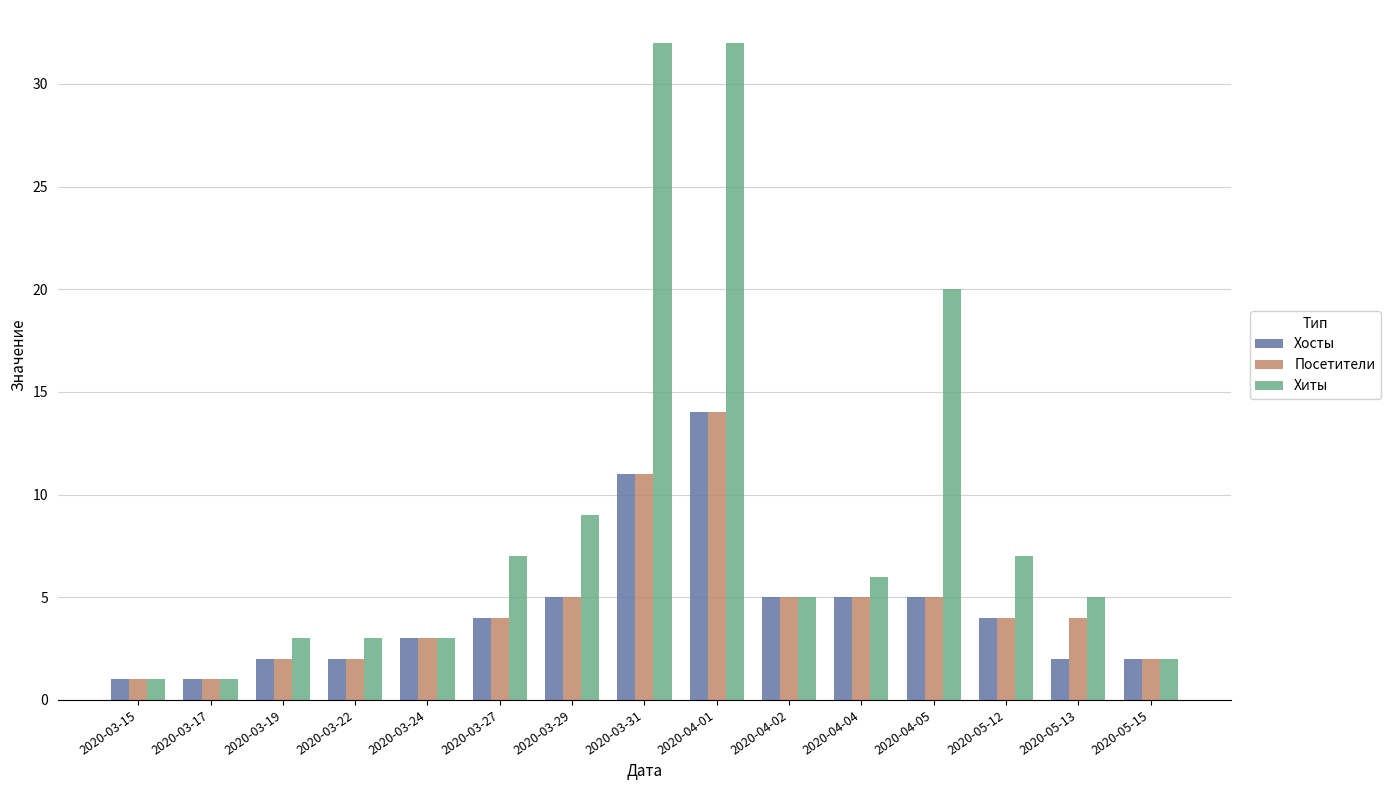

Reading left to right, list all the values displayed in this chart.

Хосты: 1	1	2	2	3	4	5	11	14	5	5	5	4	2	2
Посетители: 1	1	2	2	3	4	5	11	14	5	5	5	4	4	2
Хиты: 1	1	3	3	3	7	9	32	32	5	6	20	7	5	2